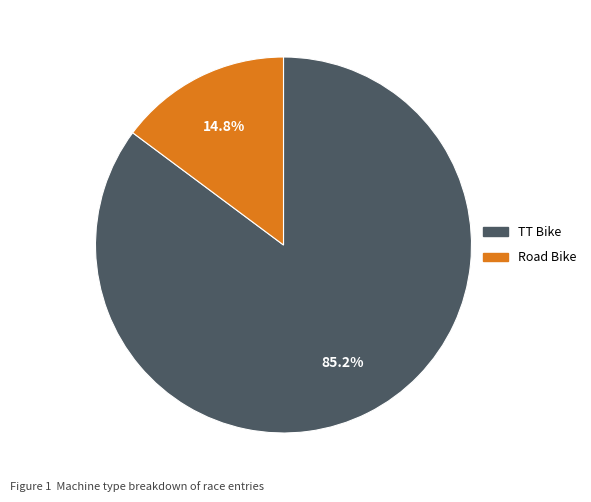

Which slice is the smallest?

Road Bike